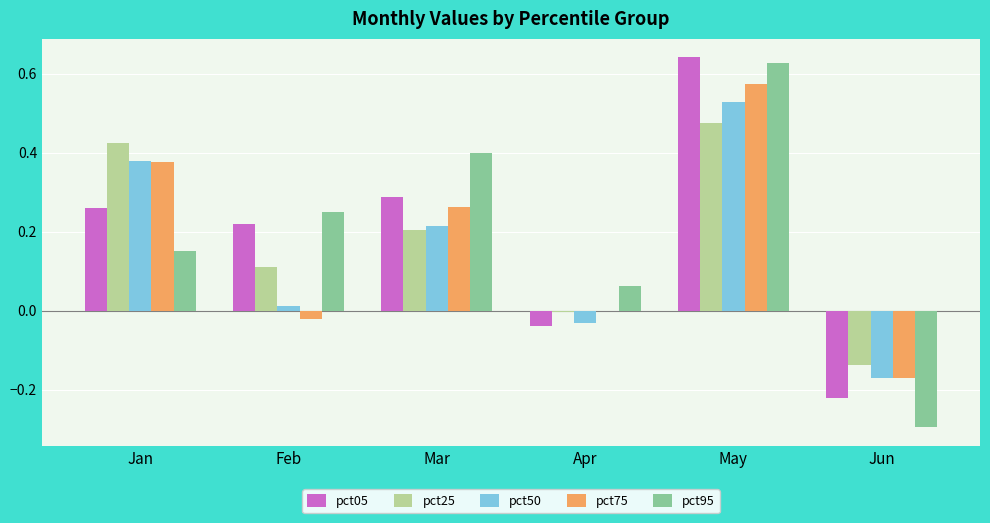

What is the difference between the pct05 values at Jun and May?

0.9